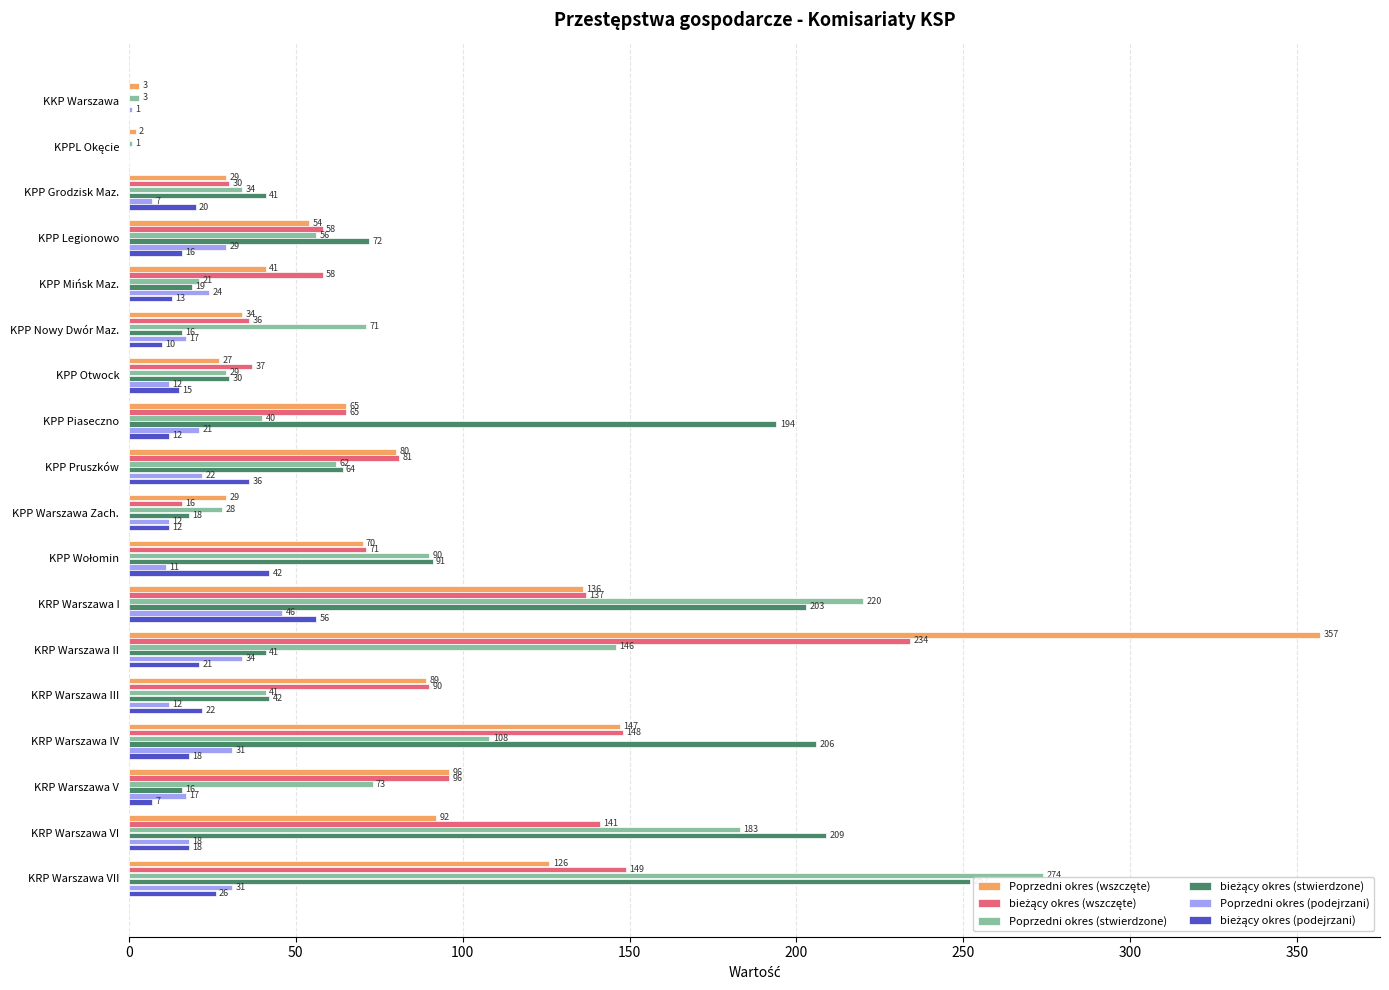

Is the value of Poprzedni okres (podejrzani) at KPP Pruszków greater than the value of bieżący okres (wszczęte) at KPP Grodzisk Maz.?

No